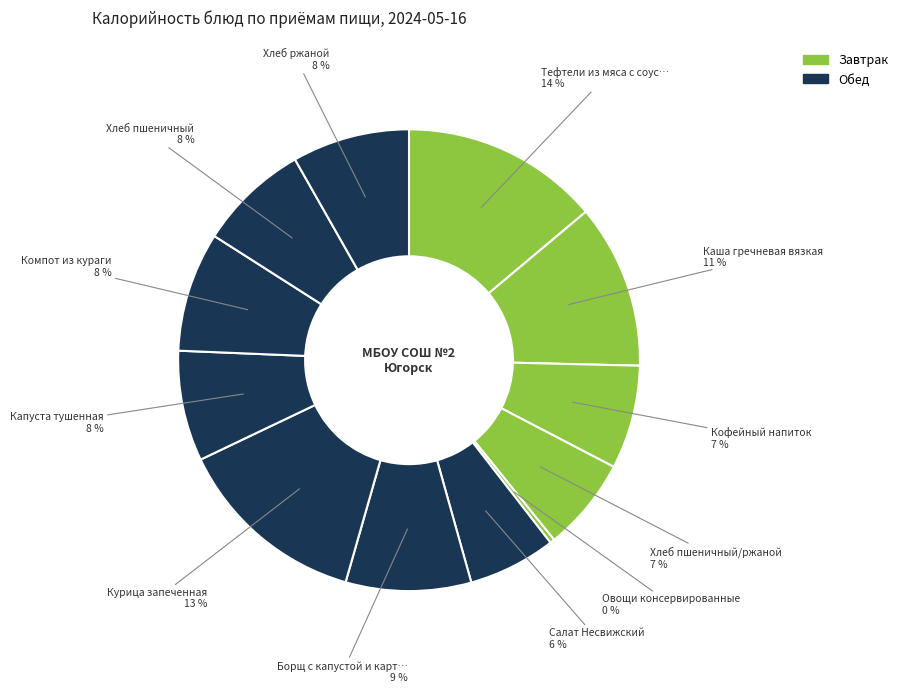

How many segments does this pie chart have?

12